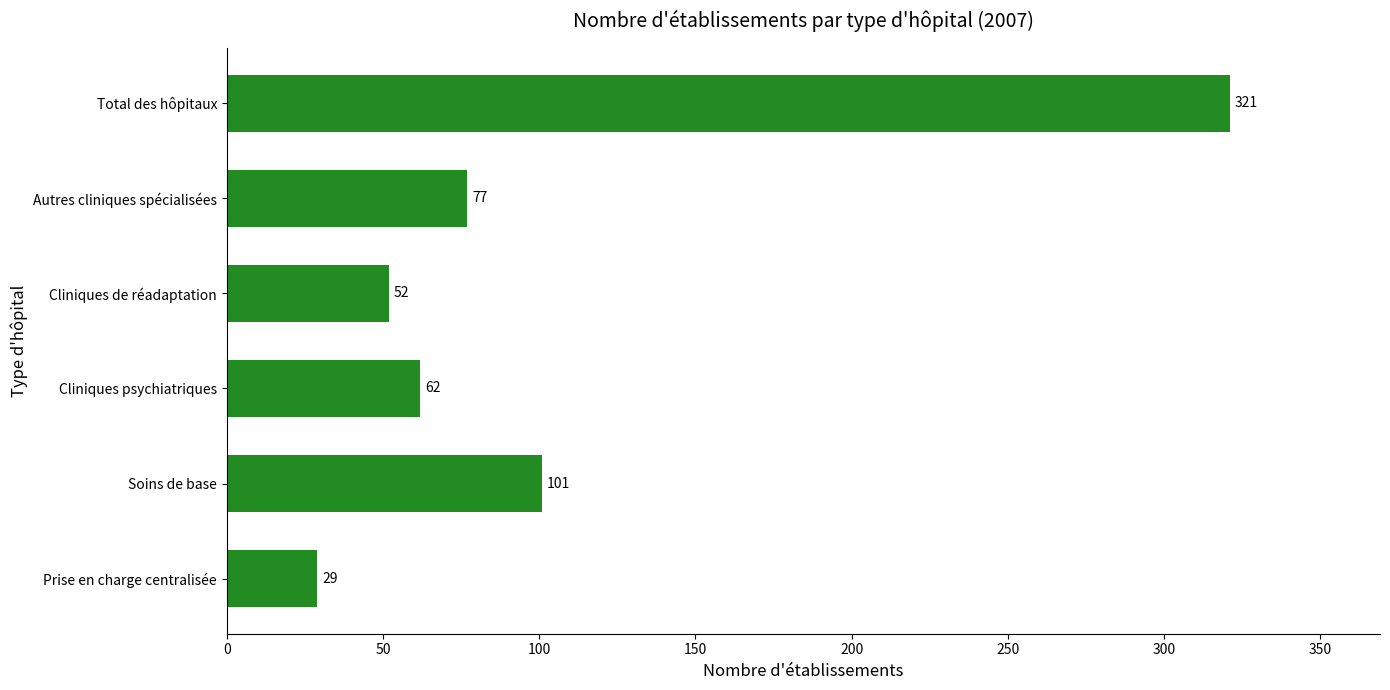

How many values are below 77?

3